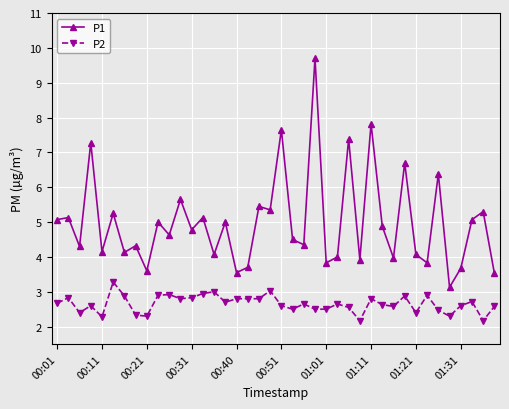

True or false: P2 and P1 intersect in this chart.

False